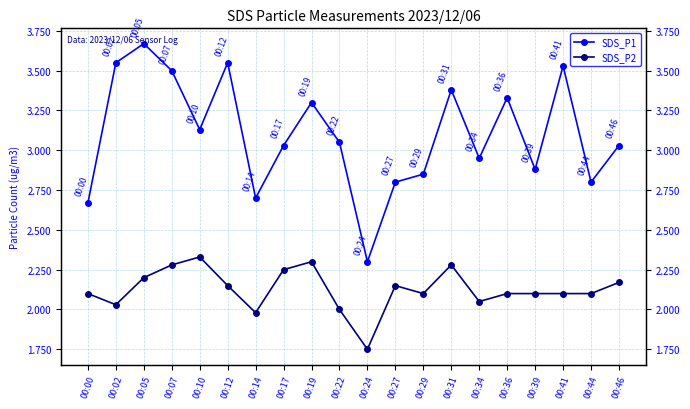

True or false: SDS_P1 and SDS_P2 intersect in this chart.

False